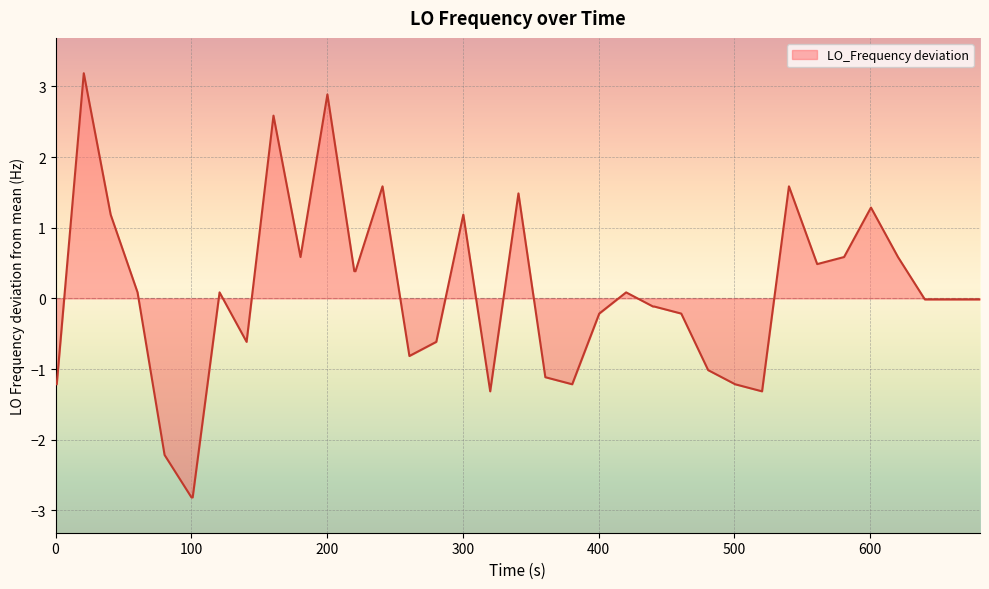

What is the minimum value shown in the chart?

-2.8